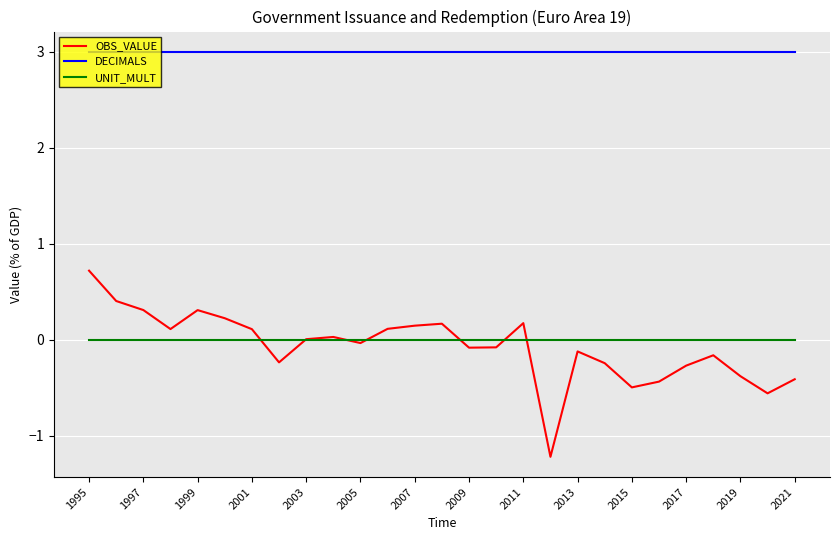

True or false: OBS_VALUE and DECIMALS intersect in this chart.

False